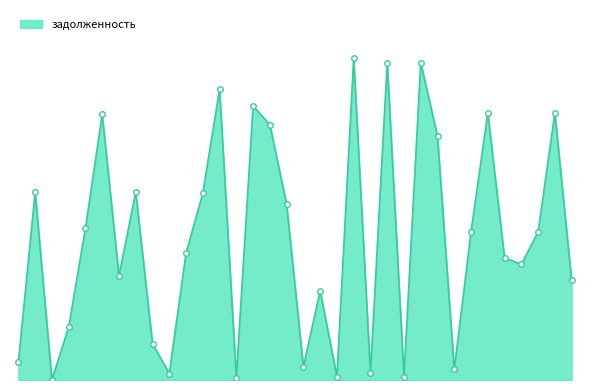

What is the value of the 31st point from the left?

13058.5